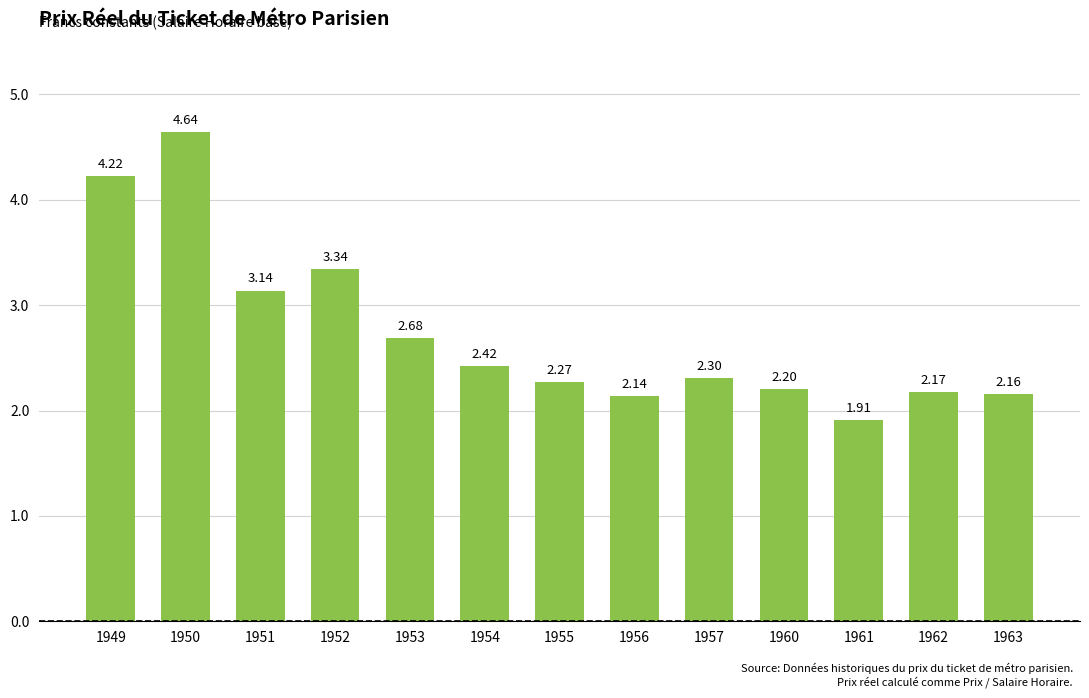

List the labels in order of value, smallest first.

1961, 1956, 1963, 1962, 1960, 1955, 1957, 1954, 1953, 1951, 1952, 1949, 1950